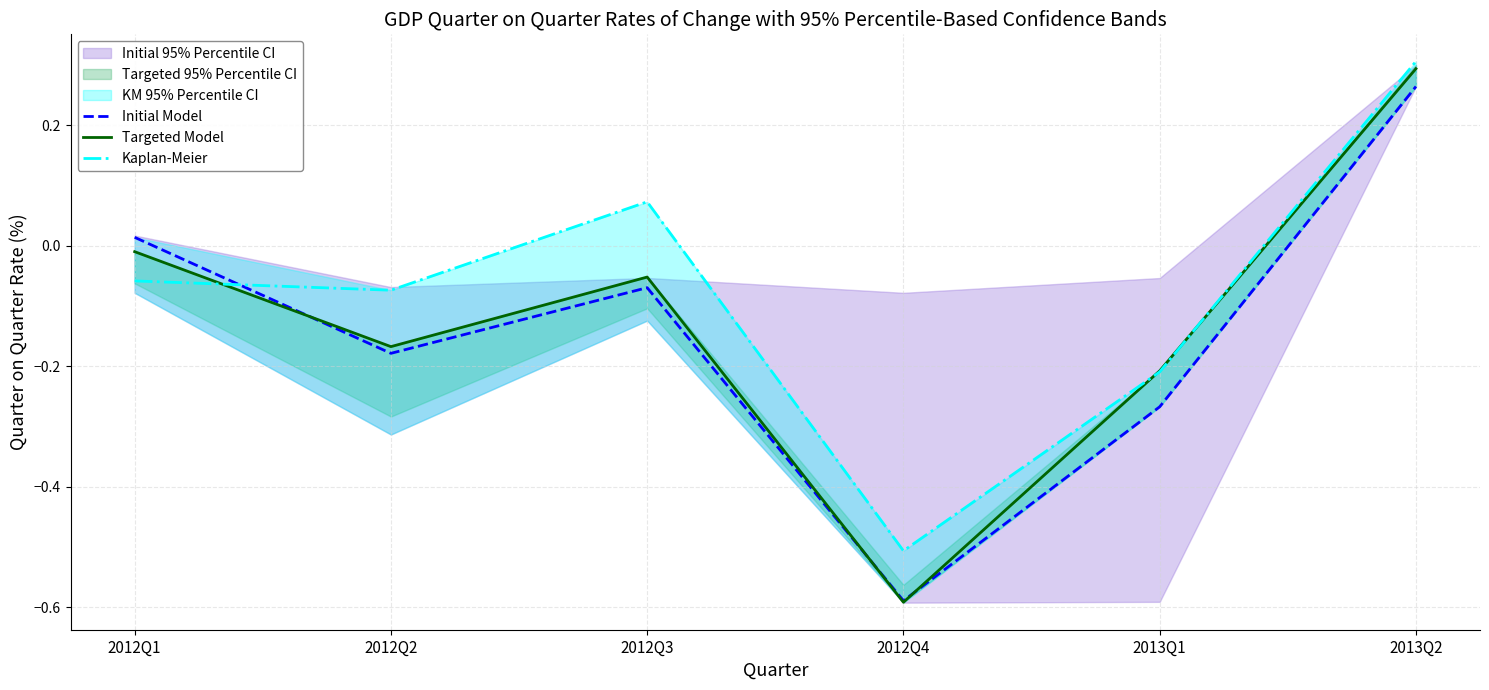

In Kaplan-Meier, how many points are higher than both neighbors (excluding endpoints)?

1